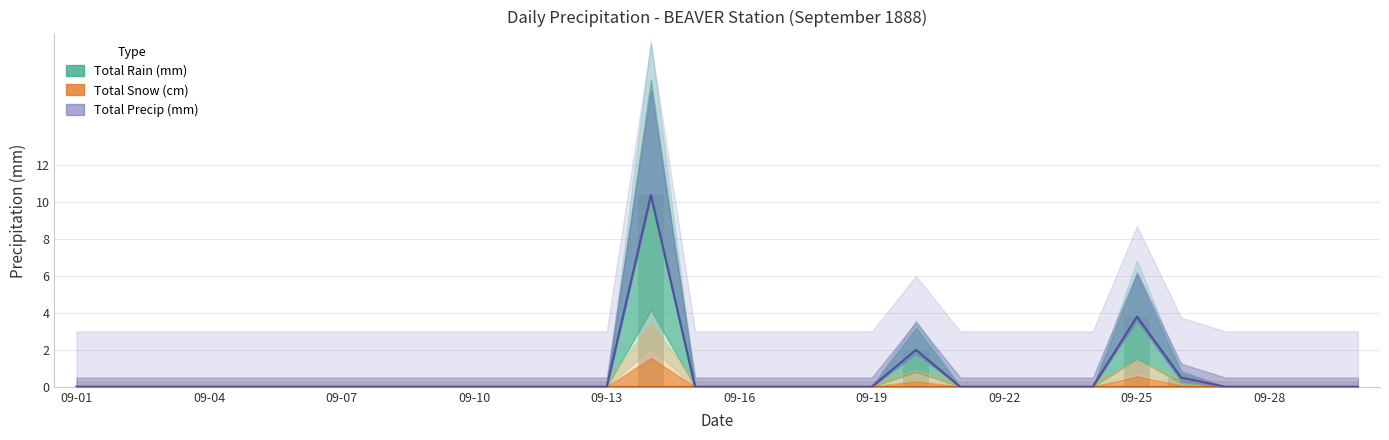

What are all the series names shown in the legend?

Total Rain (mm), Total Snow (cm), Total Precip (mm)